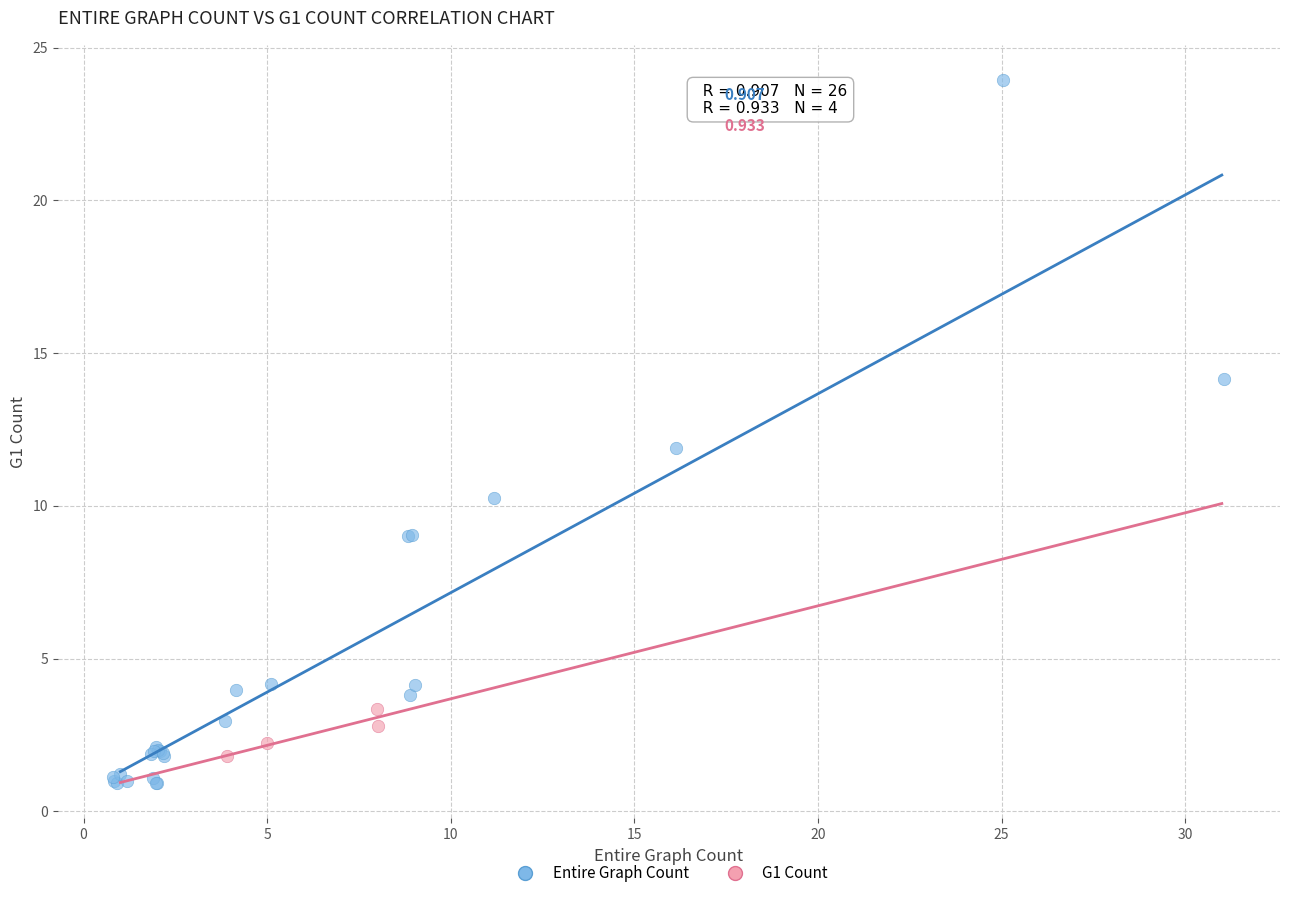

Which series reaches the maximum Y coordinate?

Entire Graph Count